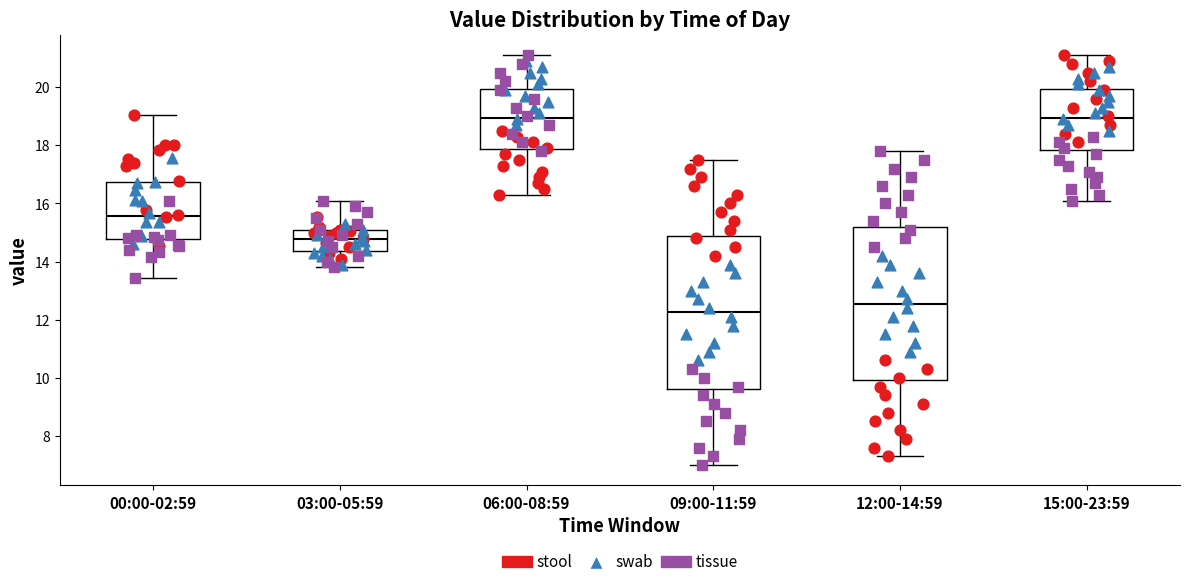

Reading left to right, transcribe this box plot: for each box, give where its median line is, the range the box spans, and where its two whiskers end, as read against the y-axis. The values are not printed on the chart, so give them approximately, as read against the axis.

00:00-02:59: median 15.6, box 14.8 to 16.8, whiskers 13.4 to 19.0
03:00-05:59: median 14.8, box 14.4 to 15.2, whiskers 13.8 to 16.2
06:00-08:59: median 19.0, box 17.8 to 20.0, whiskers 16.4 to 21.2
09:00-11:59: median 12.2, box 9.6 to 14.8, whiskers 7.0 to 17.6
12:00-14:59: median 12.6, box 10.0 to 15.2, whiskers 7.4 to 17.8
15:00-23:59: median 19.0, box 17.8 to 20.0, whiskers 16.2 to 21.2